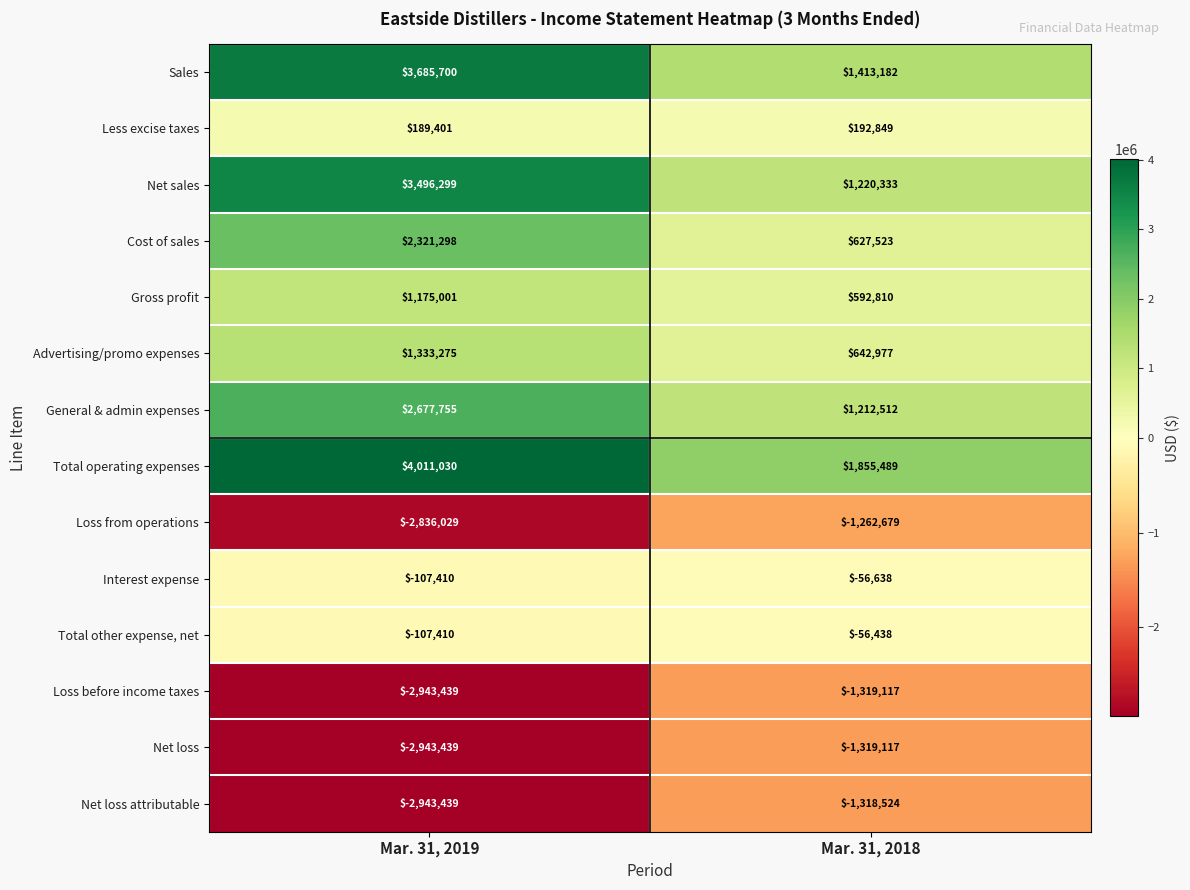

At which category is the sum across all series the highest?

Mar. 31, 2019